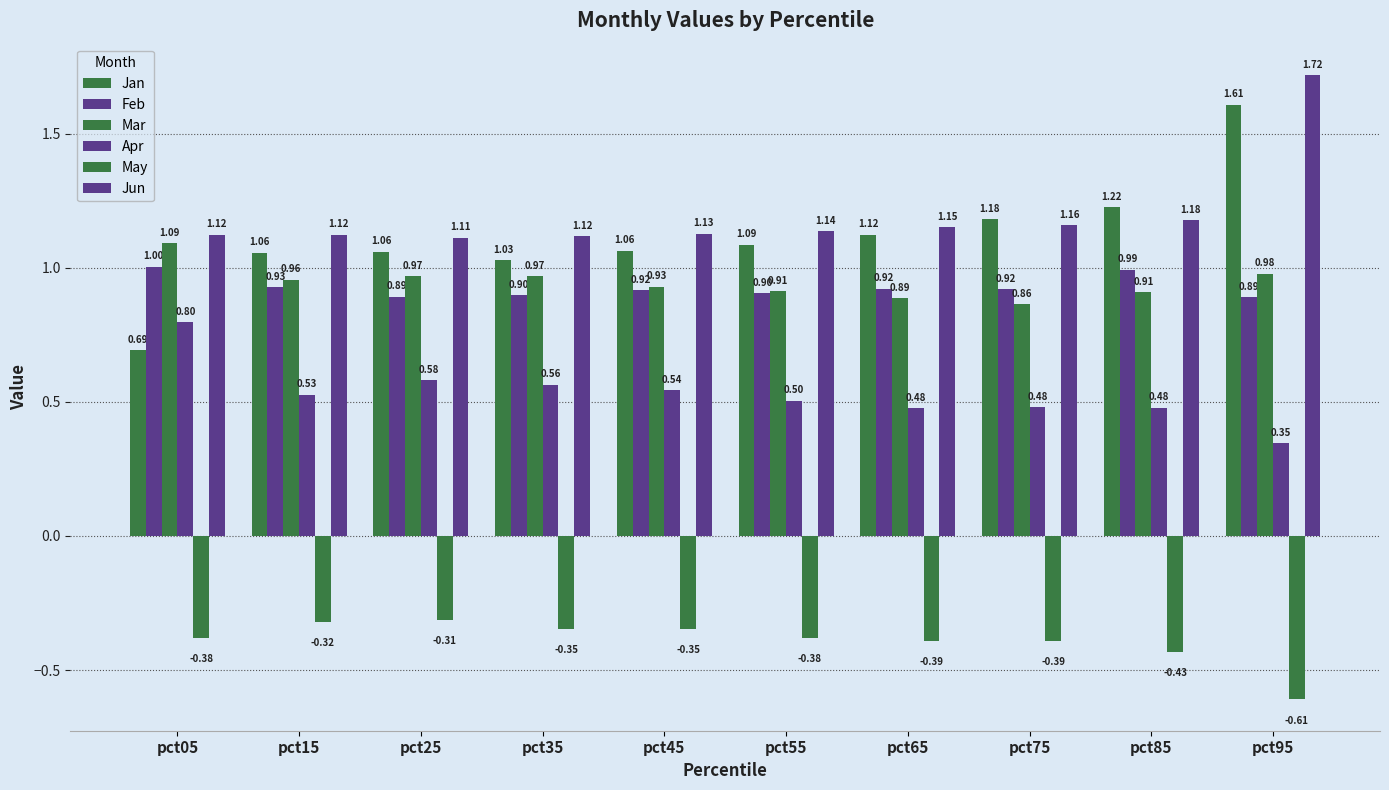

Read the Jun value at pct55.

1.1